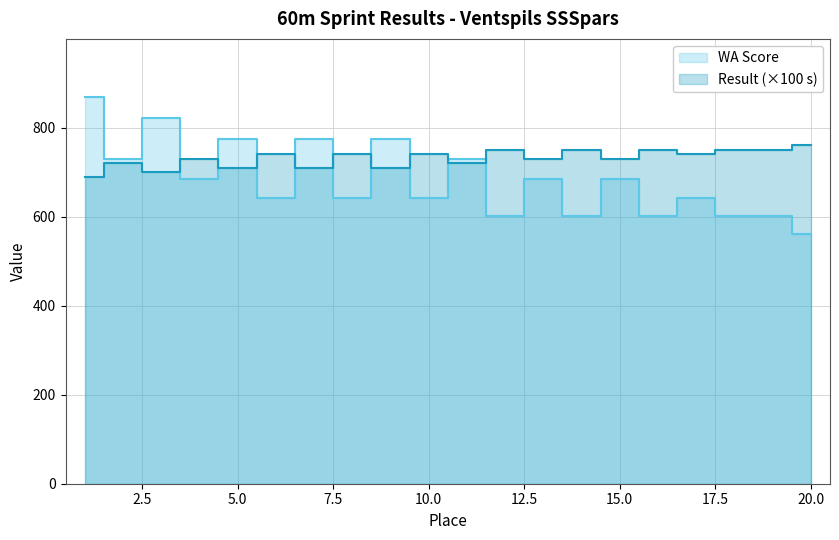

What is the value of the WA Score point at the 14th from the left?

601